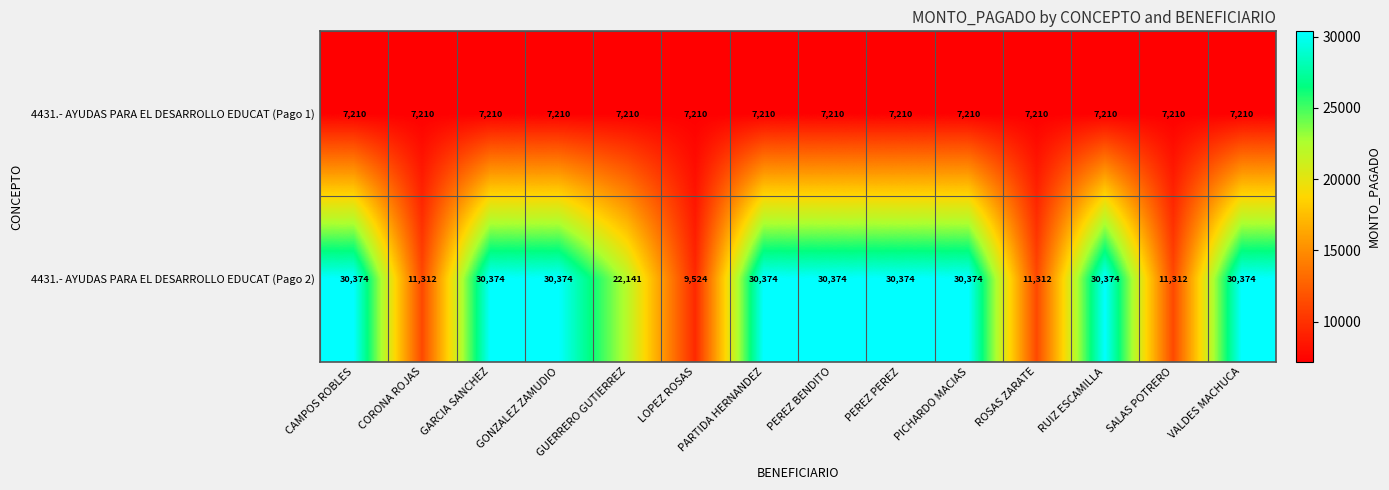

What is the maximum value for 4431.- AYUDAS PARA EL DESARROLLO EDUCAT (Pago 2)?

30374